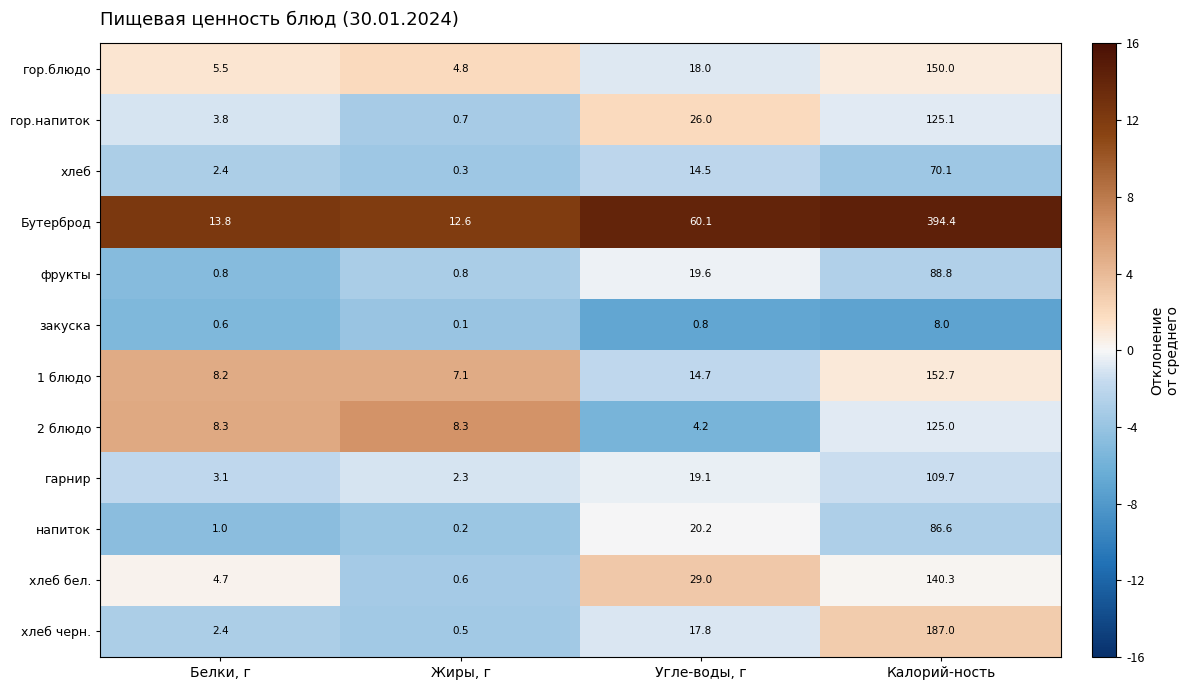

Count the number of categories in the chart.

4